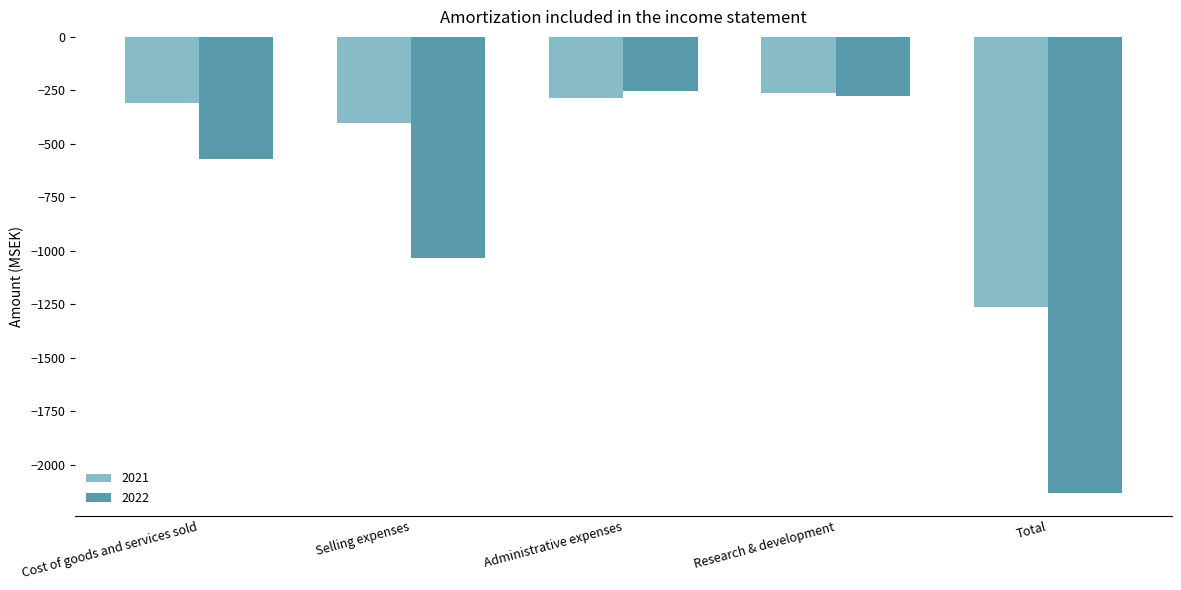

How many data points in 2021 are above -310?

2